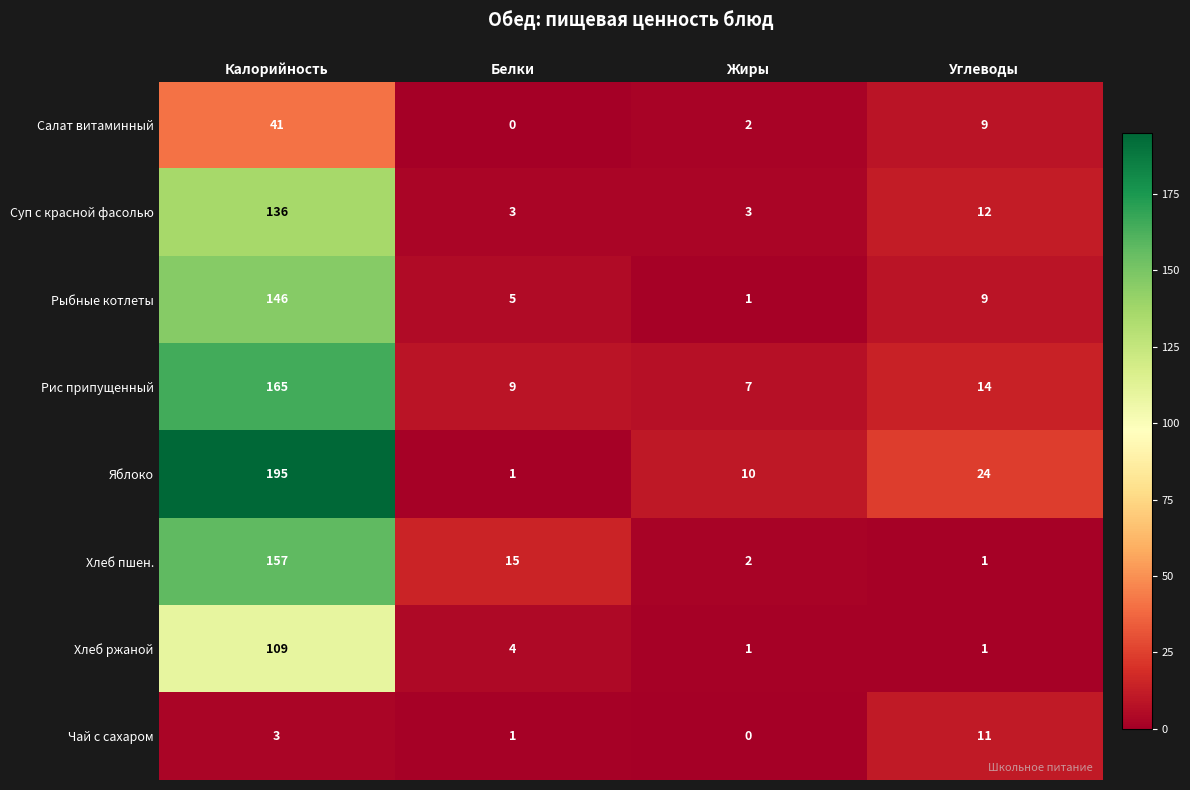

Which series changed the most between Белки and Жиры?

Хлеб пшен.